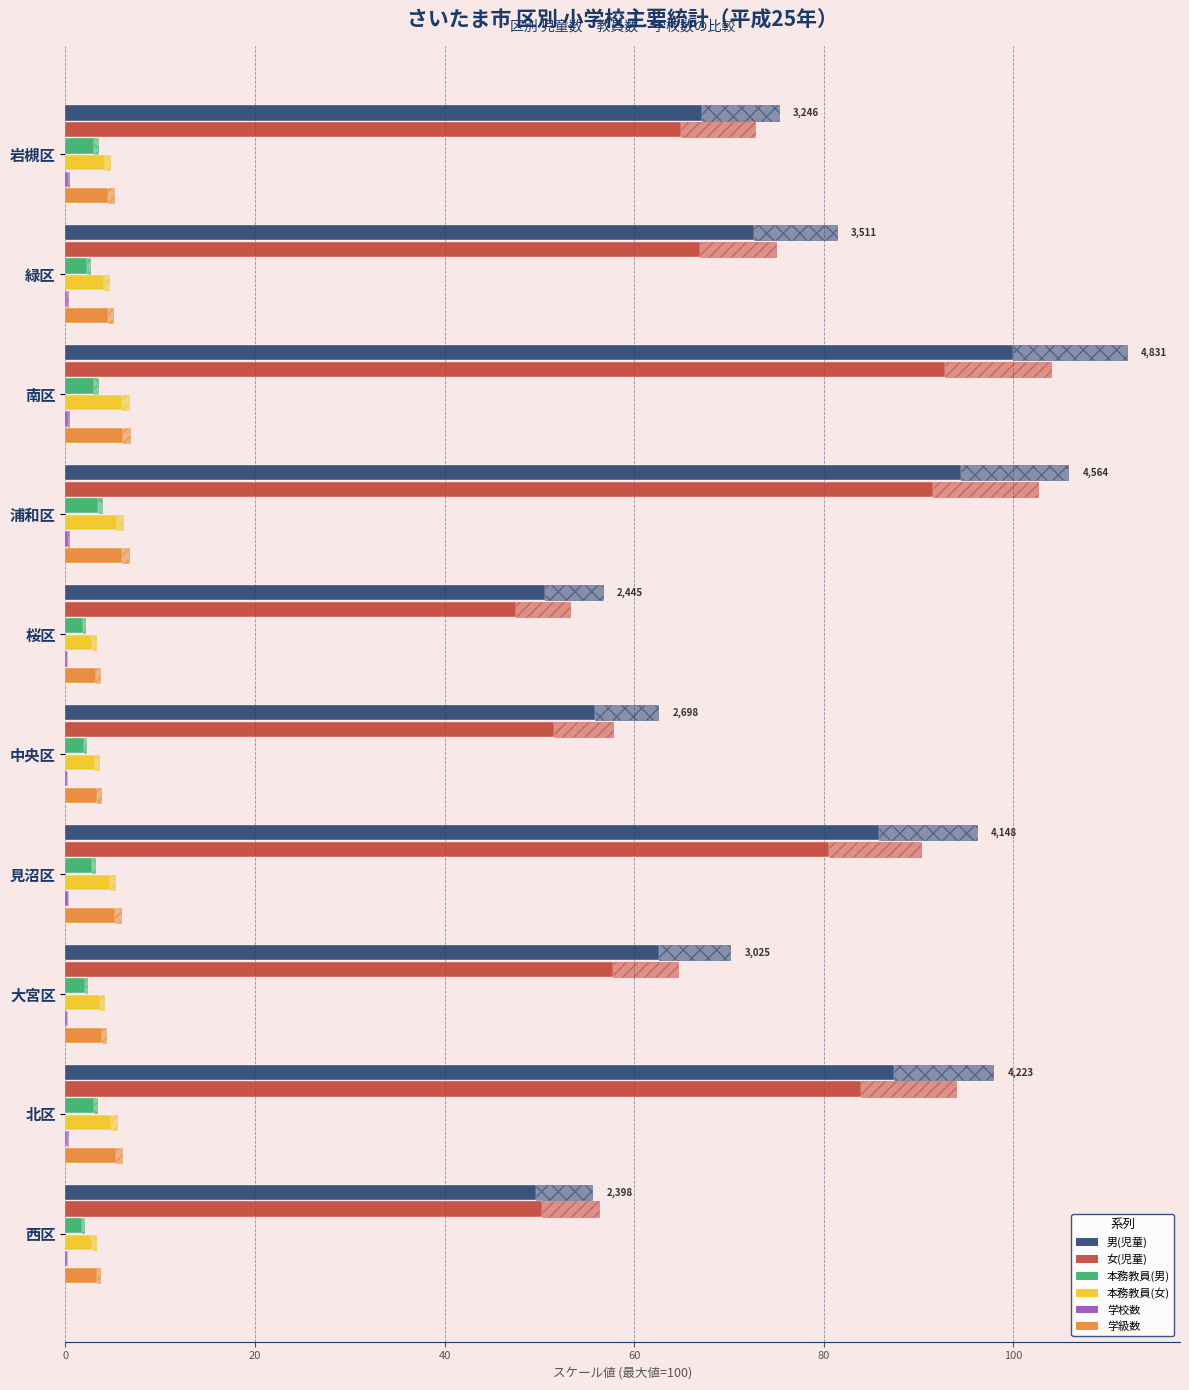

How many groups of bars are there?

10